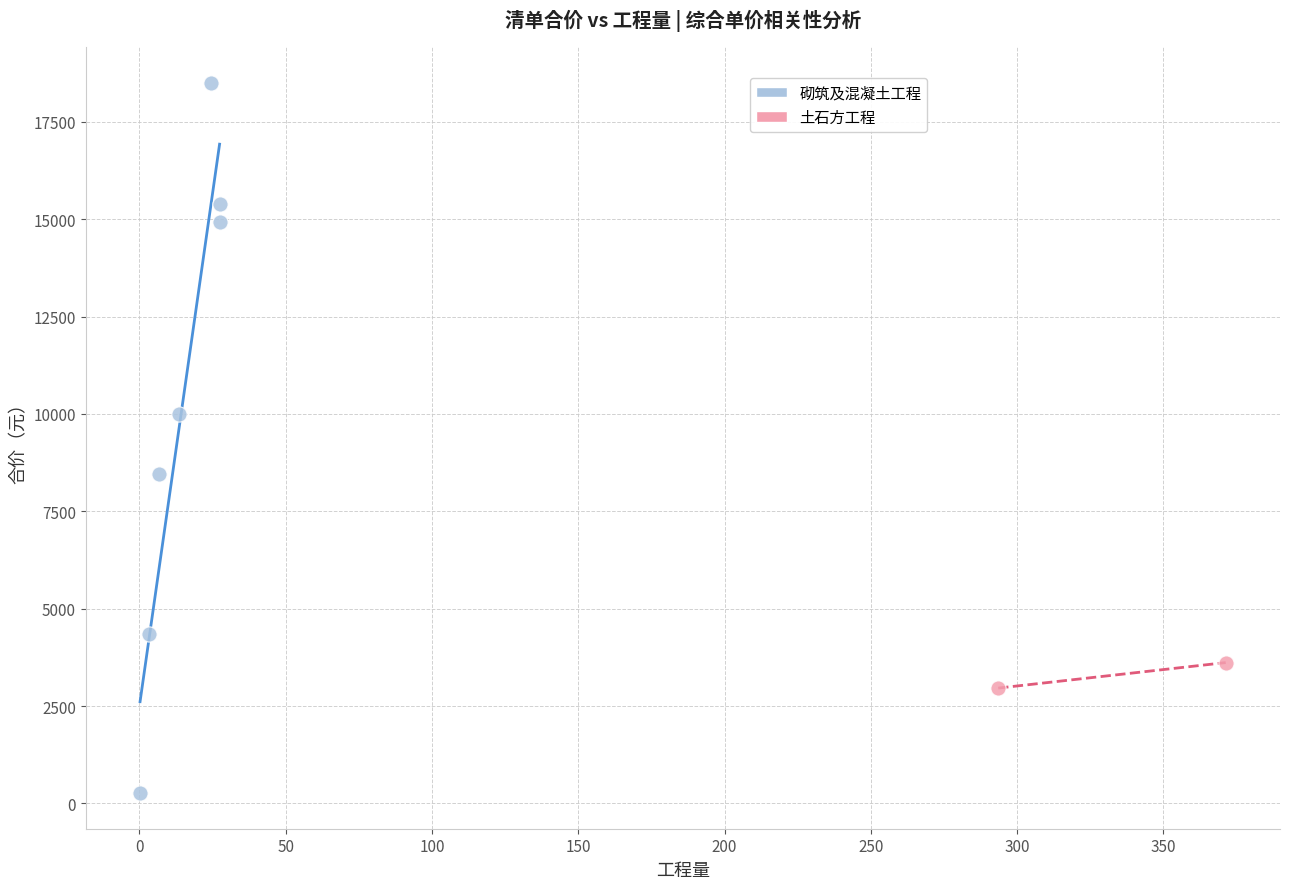

What are all the series names shown in the legend?

砌筑及混凝土工程, 土石方工程